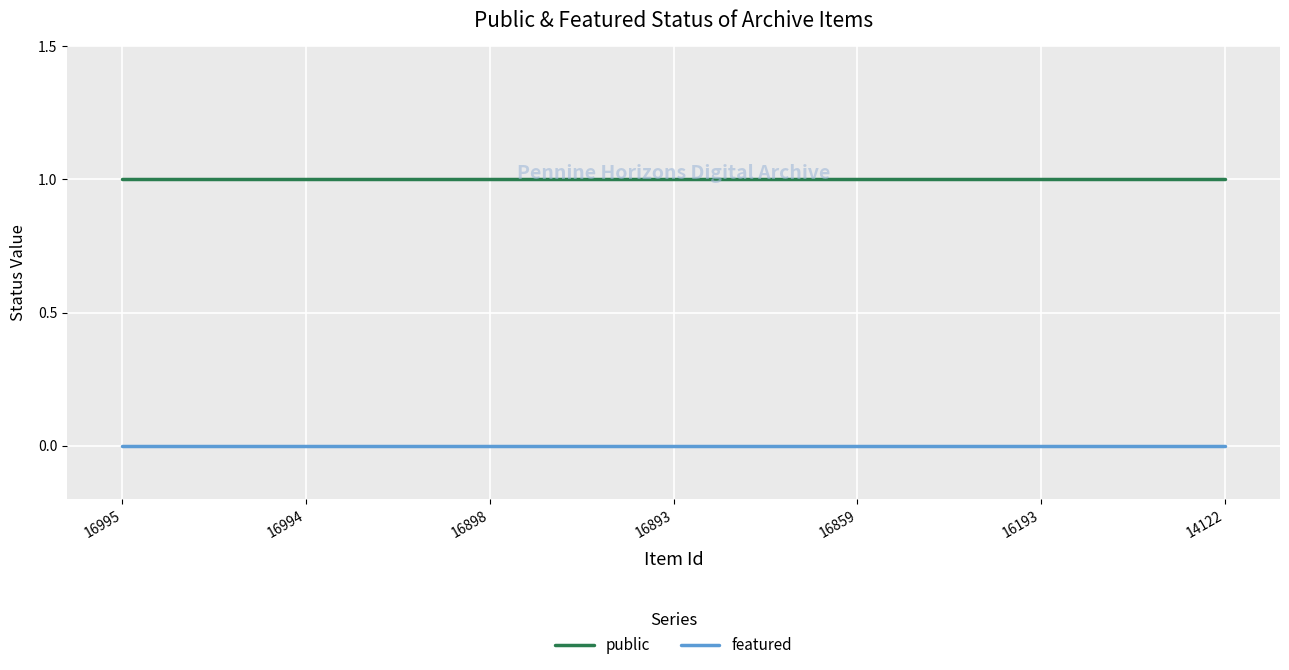

Does the chart have visible grid lines?

Yes